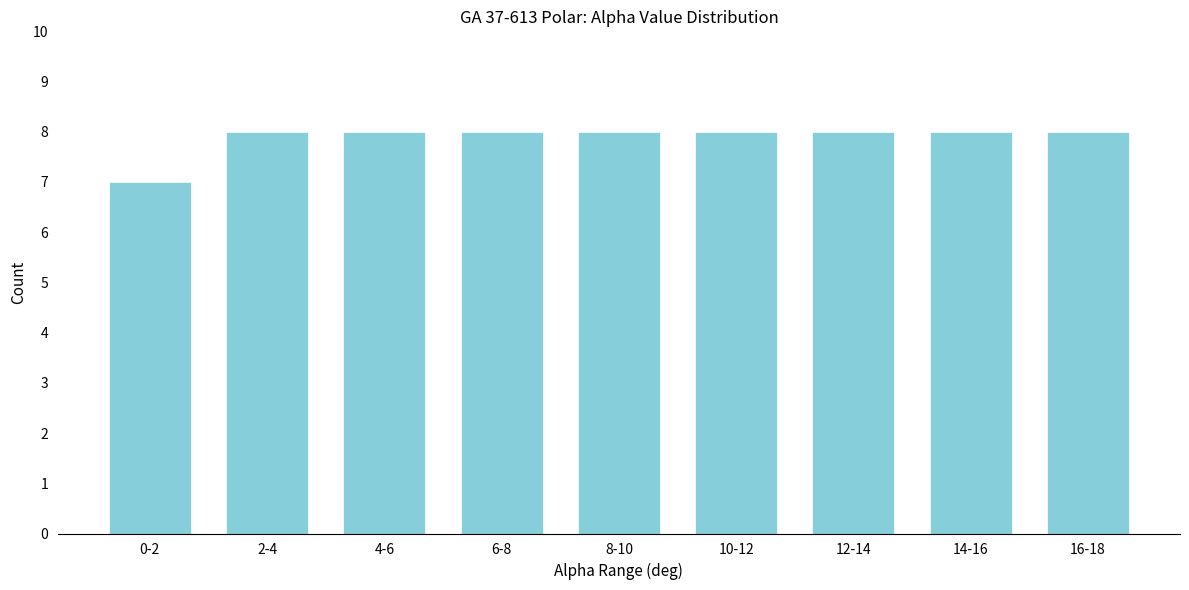

Reading right to left, what are all the values shown in this chart?

16-18=8	14-16=8	12-14=8	10-12=8	8-10=8	6-8=8	4-6=8	2-4=8	0-2=7